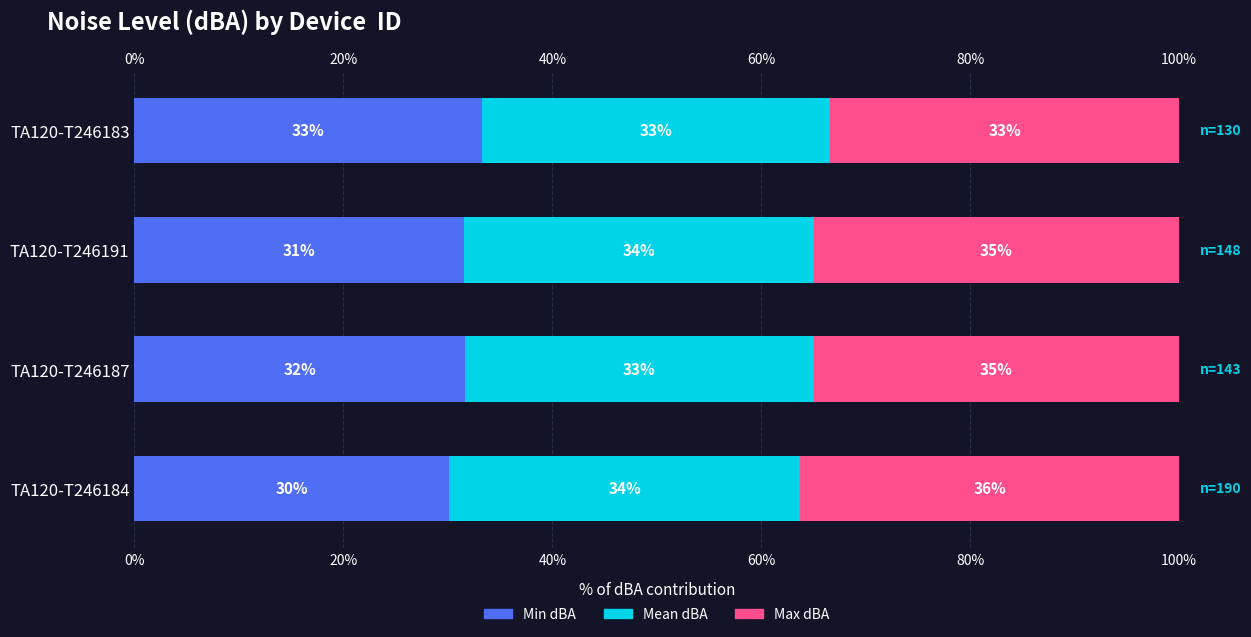

What is the difference between the second highest and minimum values in the Max dBA series?

1.6